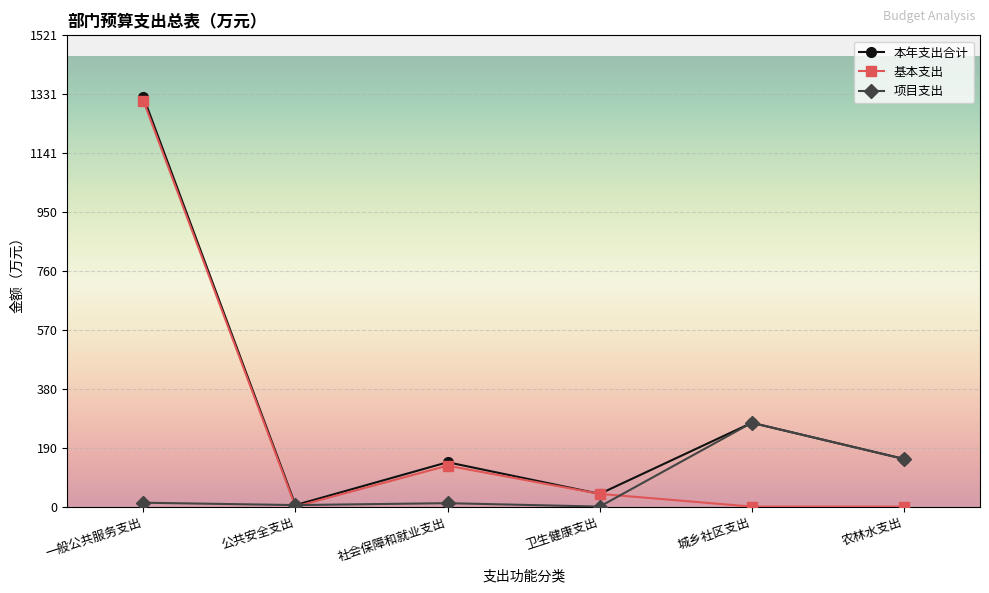

What is the difference between the second highest and minimum values in the 基本支出 series?

132.2